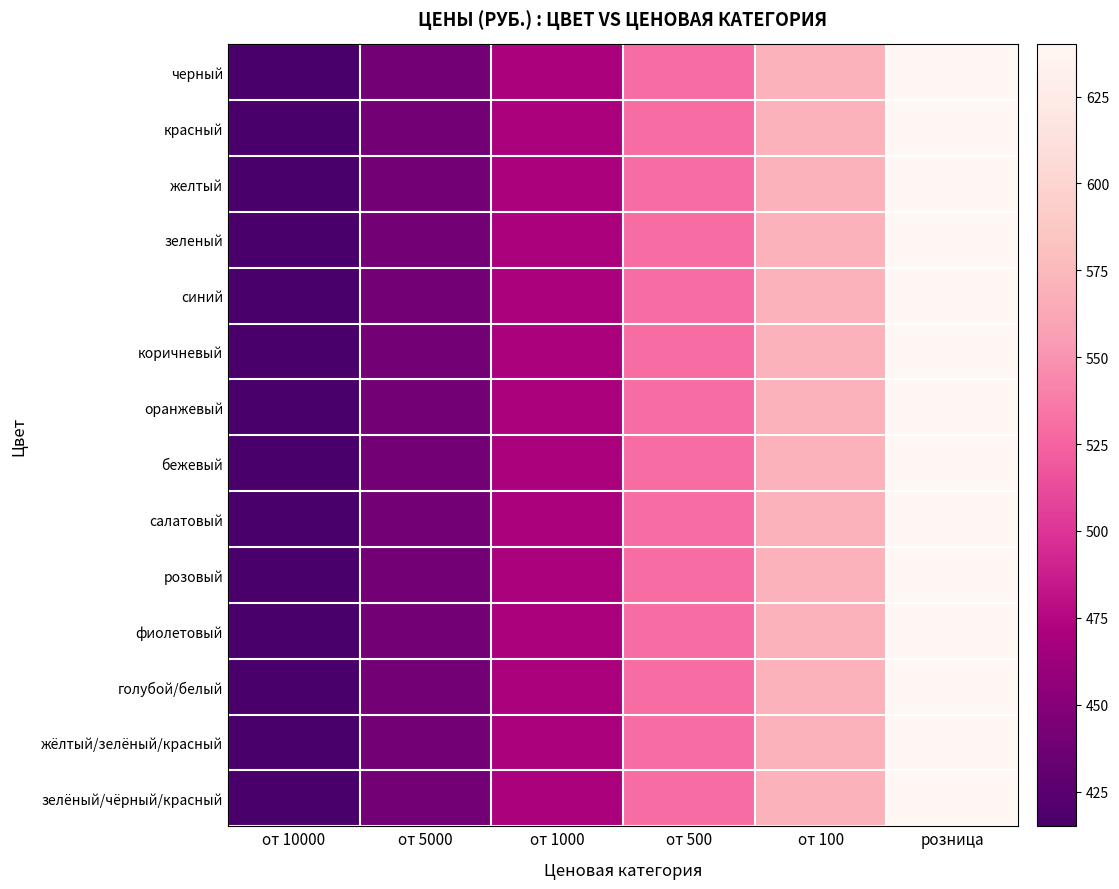

Reading left to right, list all the values displayed in this chart.

черный: от 10000=415	от 5000=440	от 1000=470	от 500=530	от 100=570	розница=640
красный: от 10000=415	от 5000=440	от 1000=470	от 500=530	от 100=570	розница=640
желтый: от 10000=415	от 5000=440	от 1000=470	от 500=530	от 100=570	розница=640
зеленый: от 10000=415	от 5000=440	от 1000=470	от 500=530	от 100=570	розница=640
синий: от 10000=415	от 5000=440	от 1000=470	от 500=530	от 100=570	розница=640
коричневый: от 10000=415	от 5000=440	от 1000=470	от 500=530	от 100=570	розница=640
оранжевый: от 10000=415	от 5000=440	от 1000=470	от 500=530	от 100=570	розница=640
бежевый: от 10000=415	от 5000=440	от 1000=470	от 500=530	от 100=570	розница=640
салатовый: от 10000=415	от 5000=440	от 1000=470	от 500=530	от 100=570	розница=640
розовый: от 10000=415	от 5000=440	от 1000=470	от 500=530	от 100=570	розница=640
фиолетовый: от 10000=415	от 5000=440	от 1000=470	от 500=530	от 100=570	розница=640
голубой/белый: от 10000=415	от 5000=440	от 1000=470	от 500=530	от 100=570	розница=640
жёлтый/зелёный/красный: от 10000=415	от 5000=440	от 1000=470	от 500=530	от 100=570	розница=640
зелёный/чёрный/красный: от 10000=415	от 5000=440	от 1000=470	от 500=530	от 100=570	розница=640